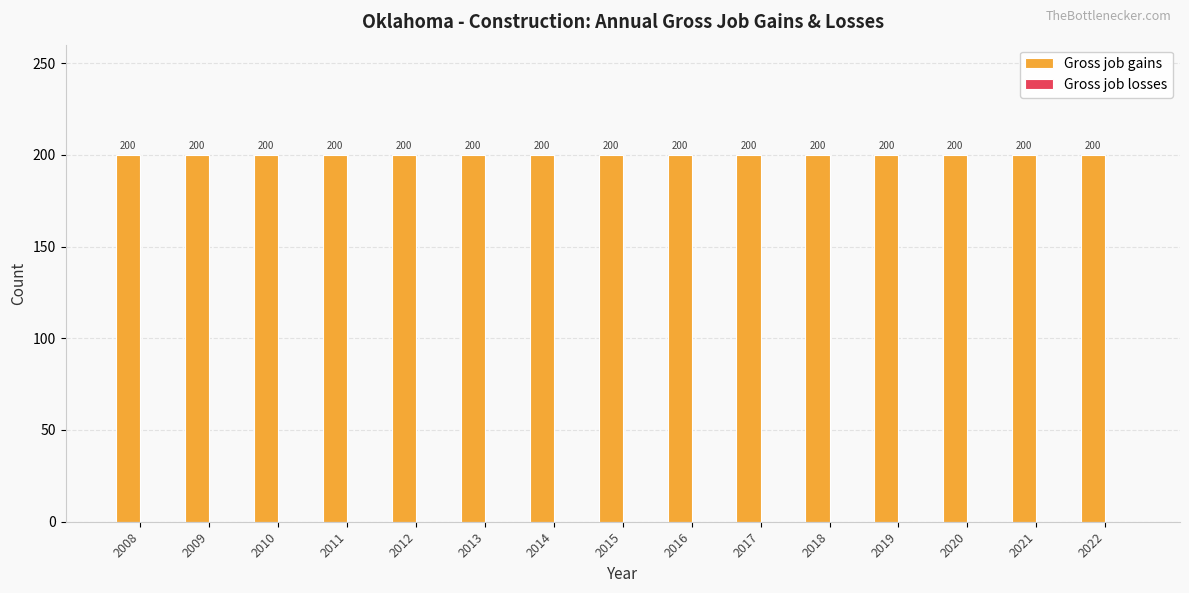

Reading left to right, transcribe all the data shown in this chart.

Gross job gains: 2008=200	2009=200	2010=200	2011=200	2012=200	2013=200	2014=200	2015=200	2016=200	2017=200	2018=200	2019=200	2020=200	2021=200	2022=200
Gross job losses: 2008=0	2009=0	2010=0	2011=0	2012=0	2013=0	2014=0	2015=0	2016=0	2017=0	2018=0	2019=0	2020=0	2021=0	2022=0